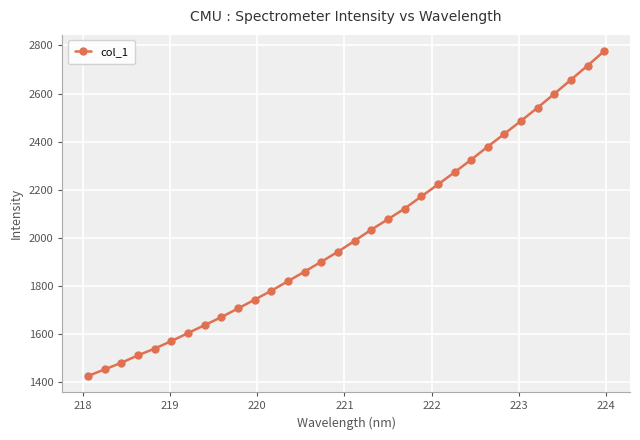

What is the difference between the maximum and minimum values?

1349.7